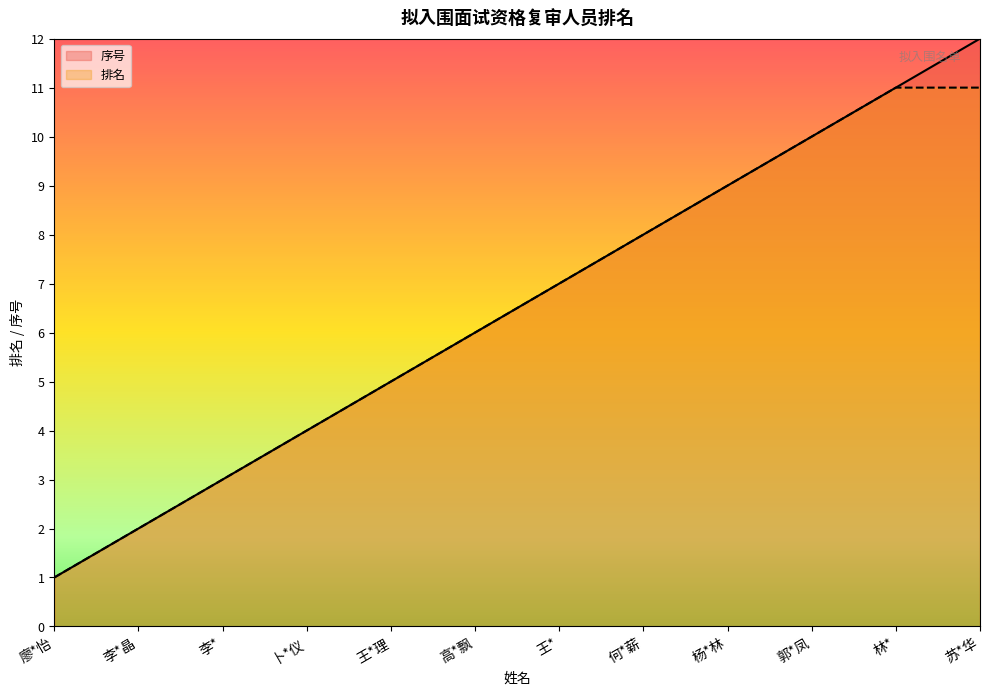

What are all the series names shown in the legend?

序号, 排名